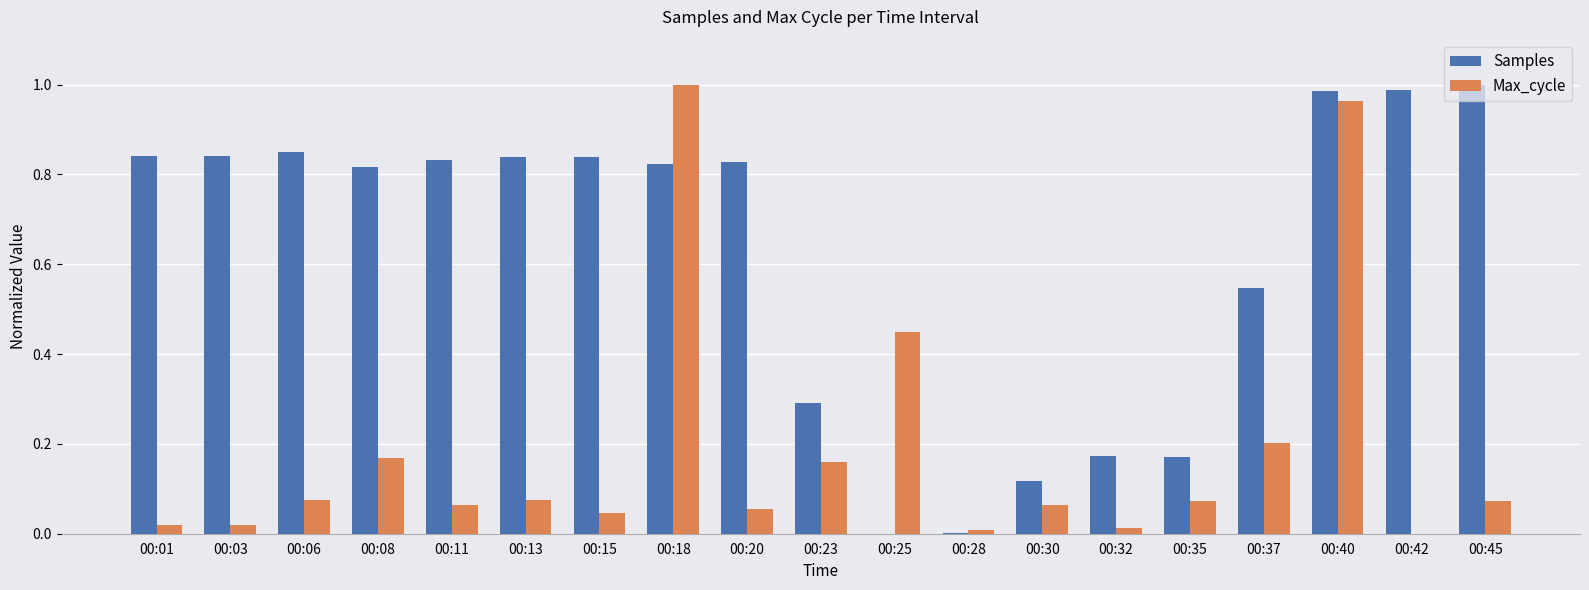

True or false: Samples has a value of 1.5 at 00:08.

False